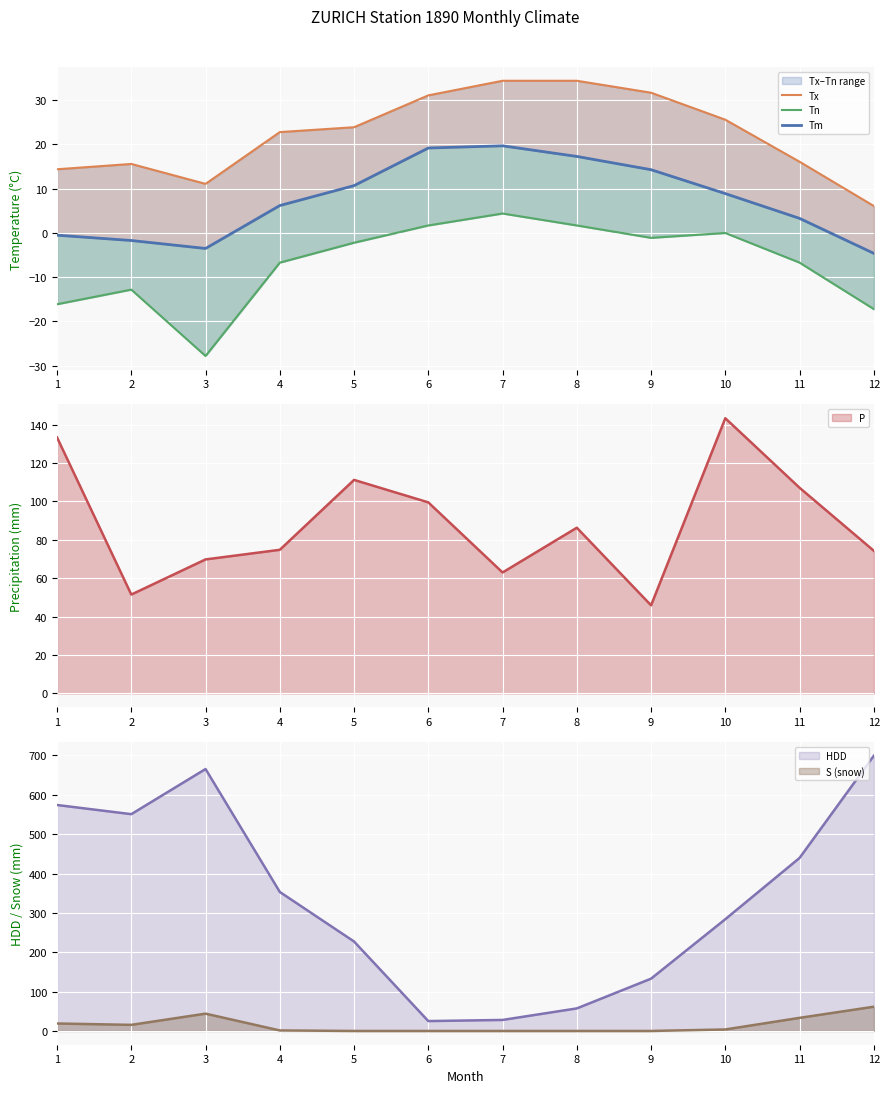

What is the highest value of the Tx series?

34.4